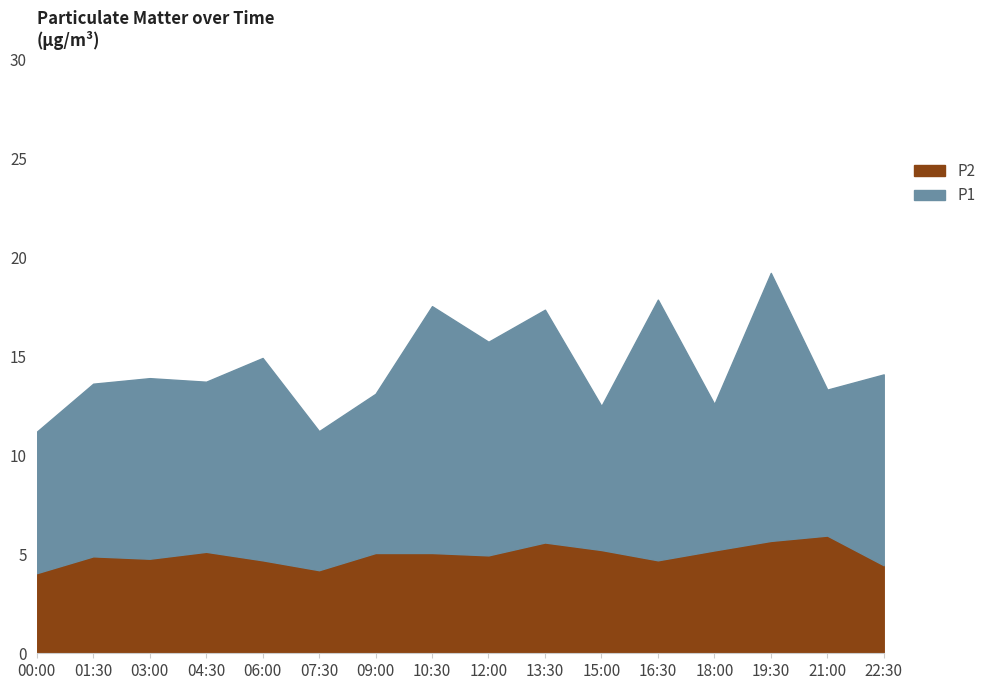

What is the average value of the P1 series?

9.5